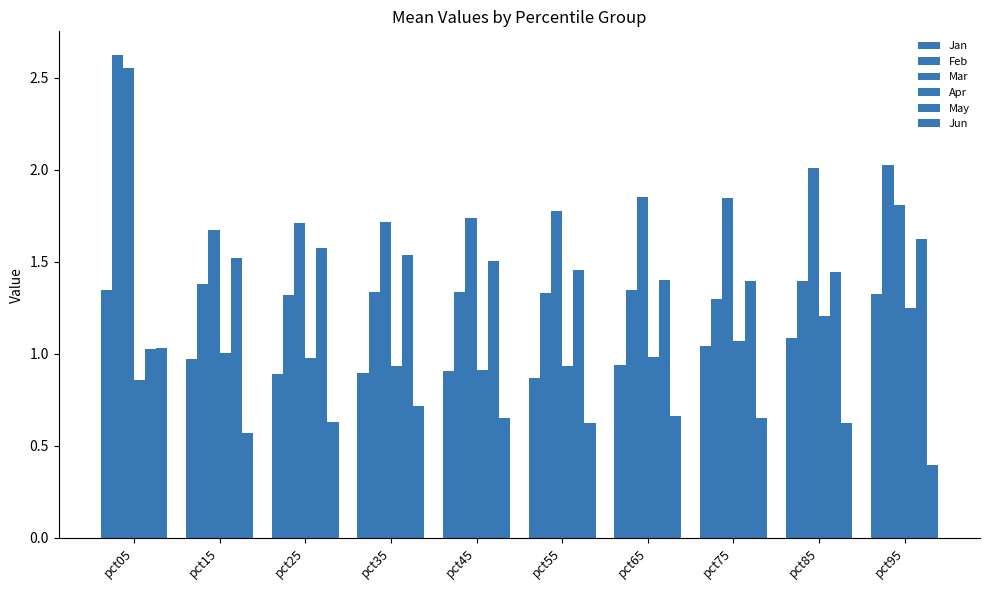

Read the Feb value at pct35.

1.3